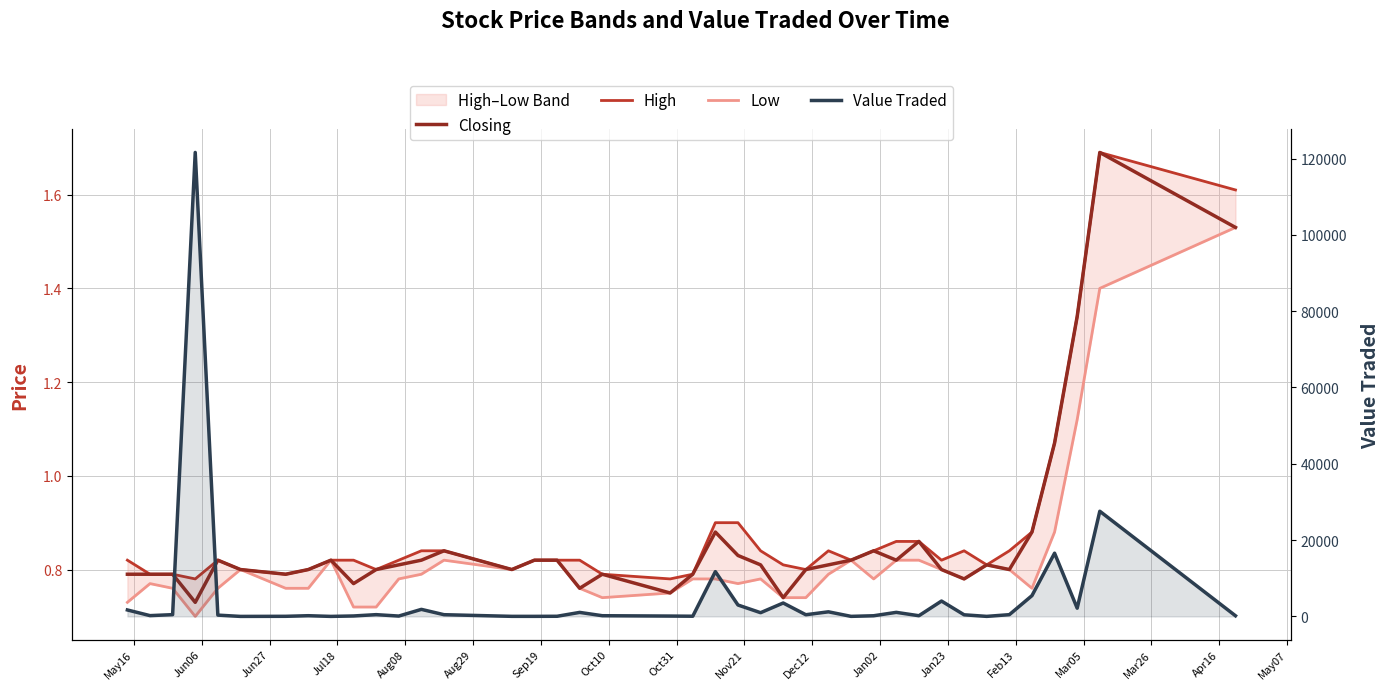

How many Low values are between 0 and 1?

37